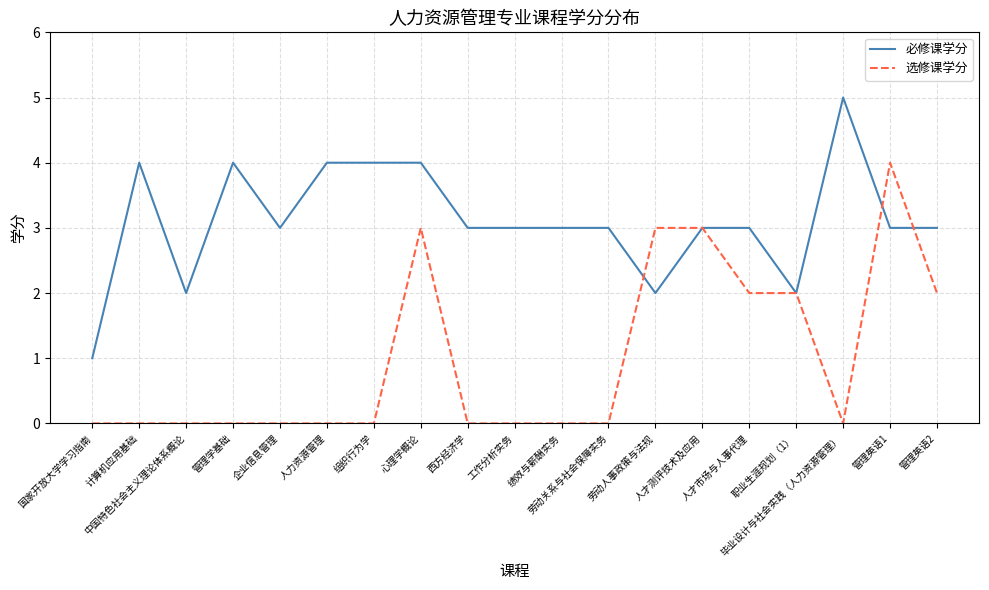

Is it true that 必修课学分 equals 3 at 绩效与薪酬实务?

True